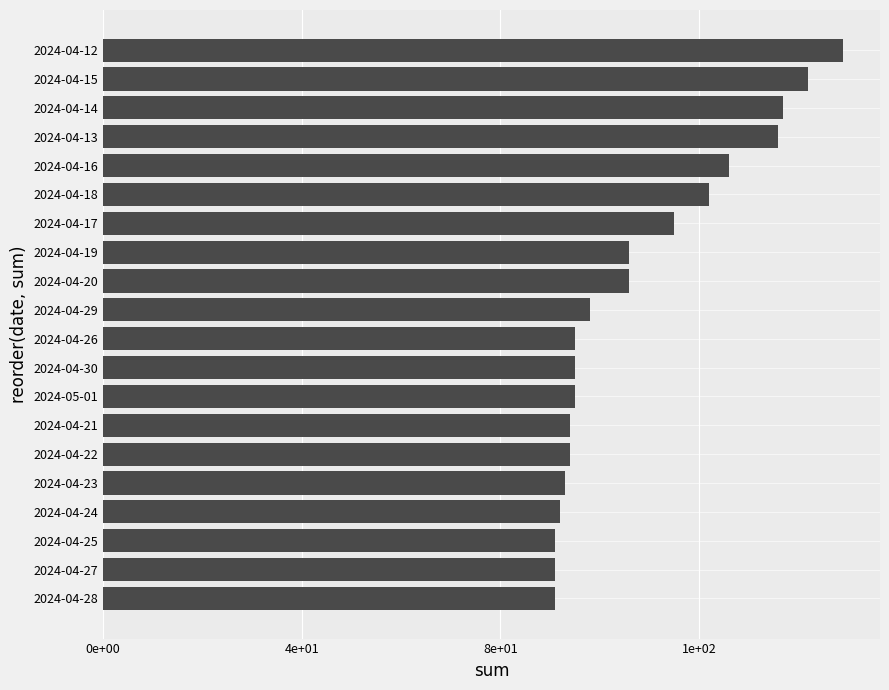

Does the chart contain any negative values?

No